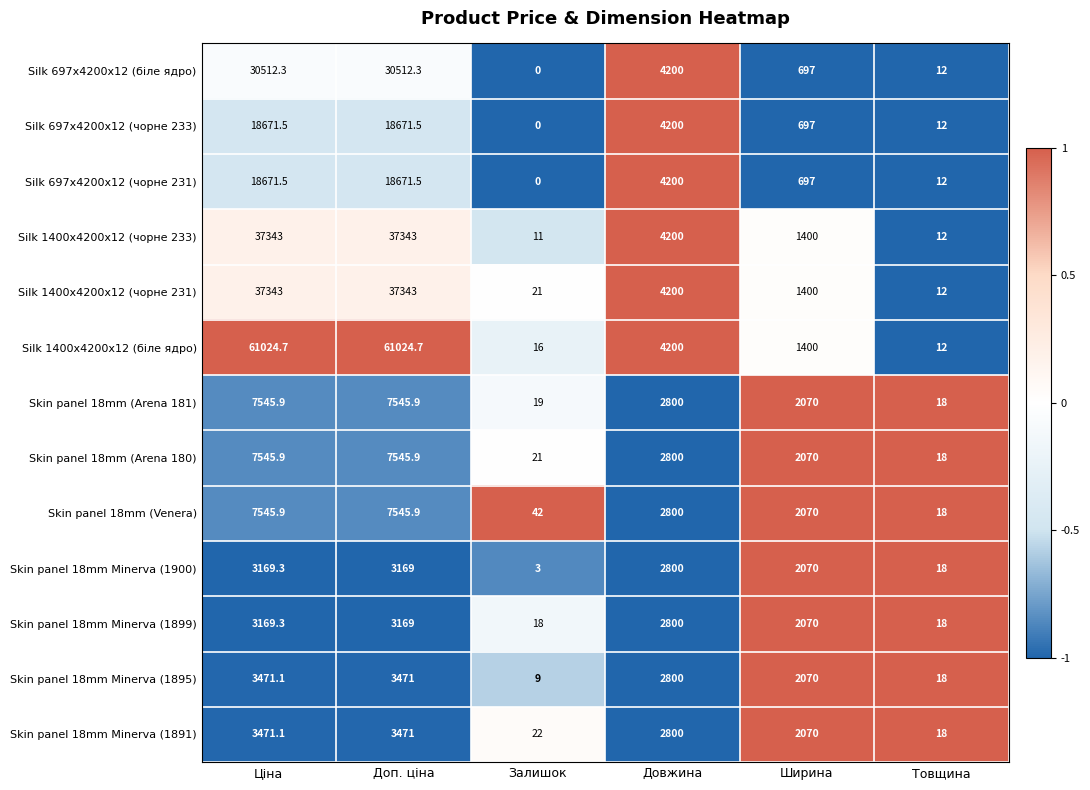

At how many categories does at least one series exceed 0?

6